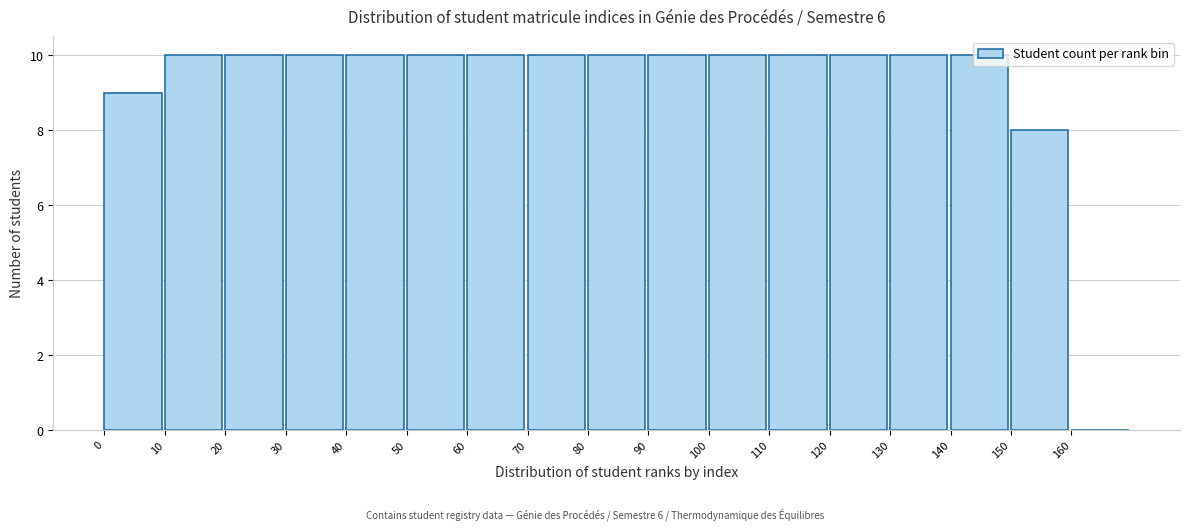

Reading left to right, transcribe this chart: for each bar, give the range it covers on the x-axis and its height. The values are not printed on the chart, so give them approximately, as read against the axis.

0 to 10: 9
10 to 20: 10
20 to 30: 10
30 to 40: 10
40 to 50: 10
50 to 60: 10
60 to 70: 10
70 to 80: 10
80 to 90: 10
90 to 100: 10
100 to 110: 10
110 to 120: 10
120 to 130: 10
130 to 140: 10
140 to 150: 10
150 to 160: 8
160 to 170: 0